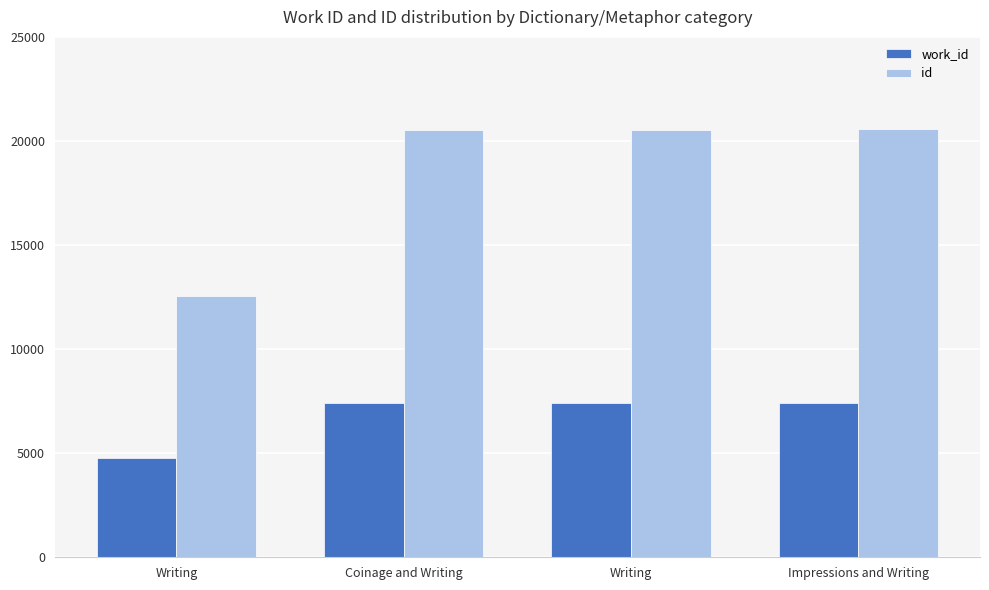

How many groups of bars are there?

4